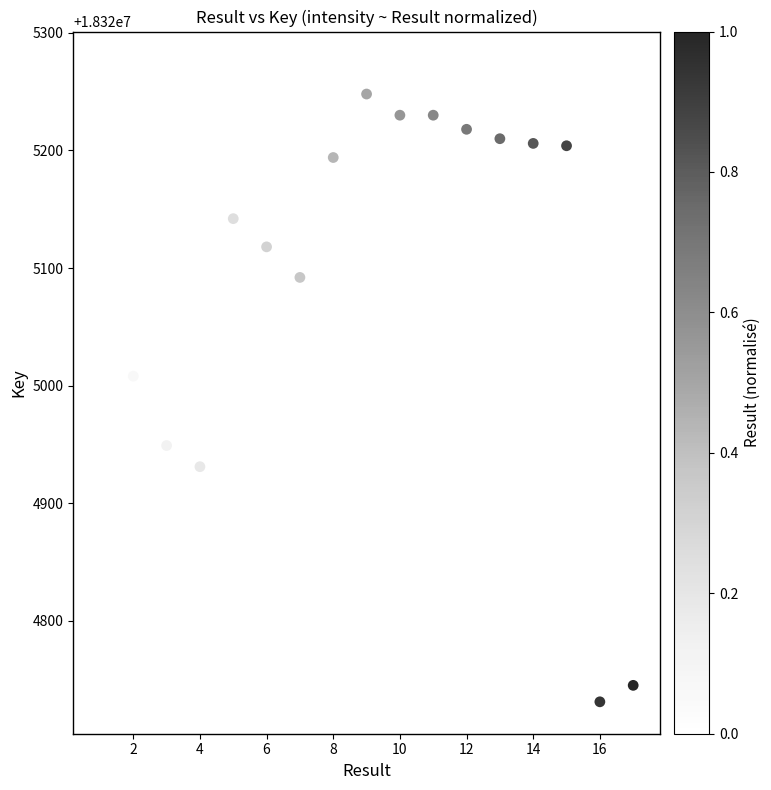

What is the range of X values (max minus min)?

16